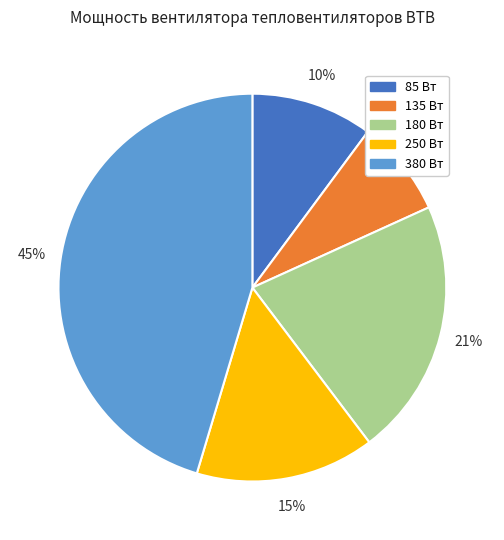

Which slice is the smallest?

135 Вт